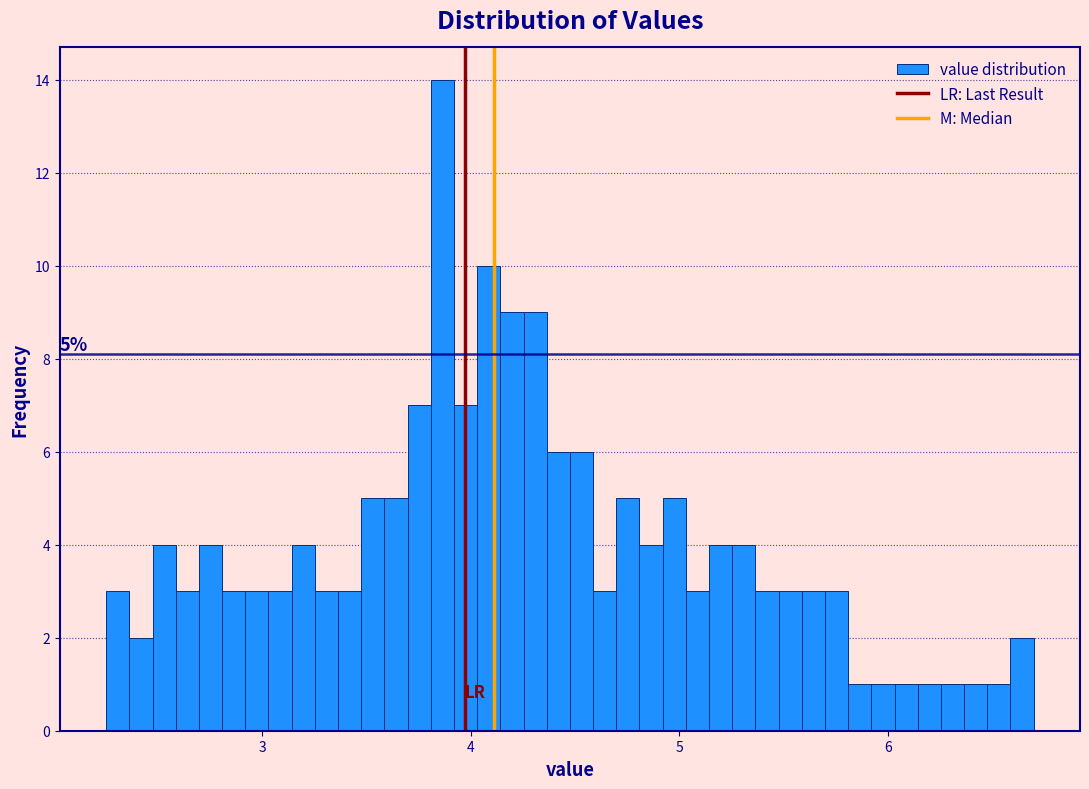

Read against the x-axis, roughly where is the centre of the tallest bar?

3.9